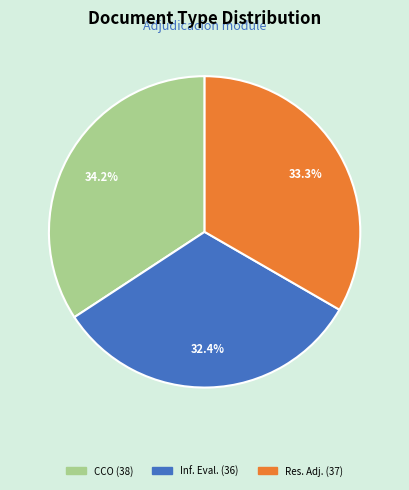

Does any single category account for the majority?

No